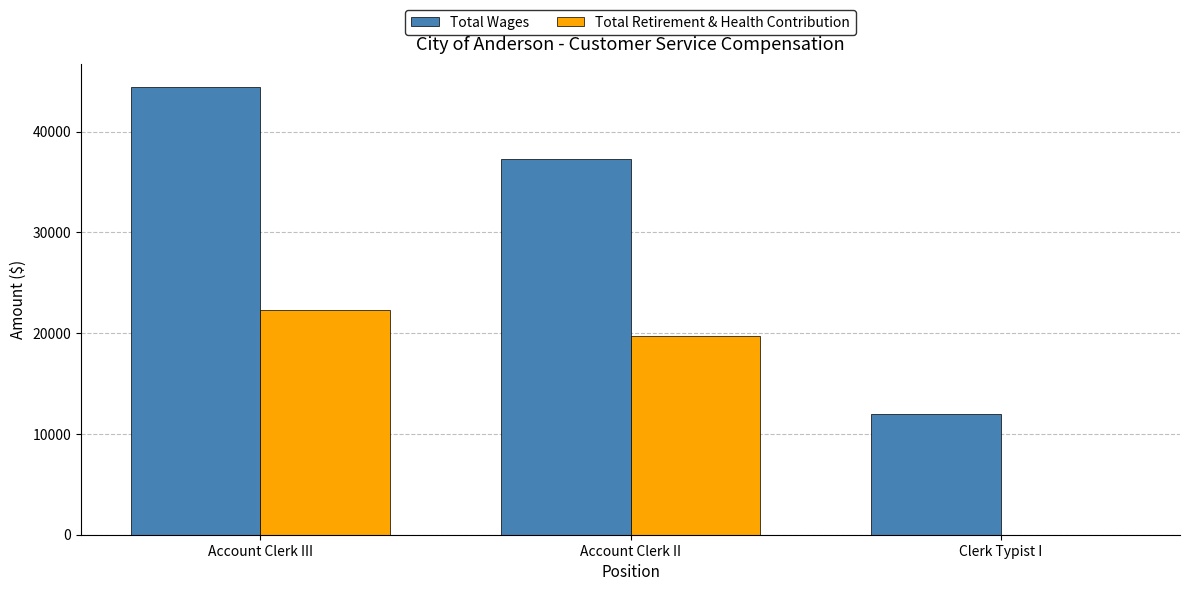

Where is Total Retirement & Health Contribution nearest to the value 11170?

Account Clerk II